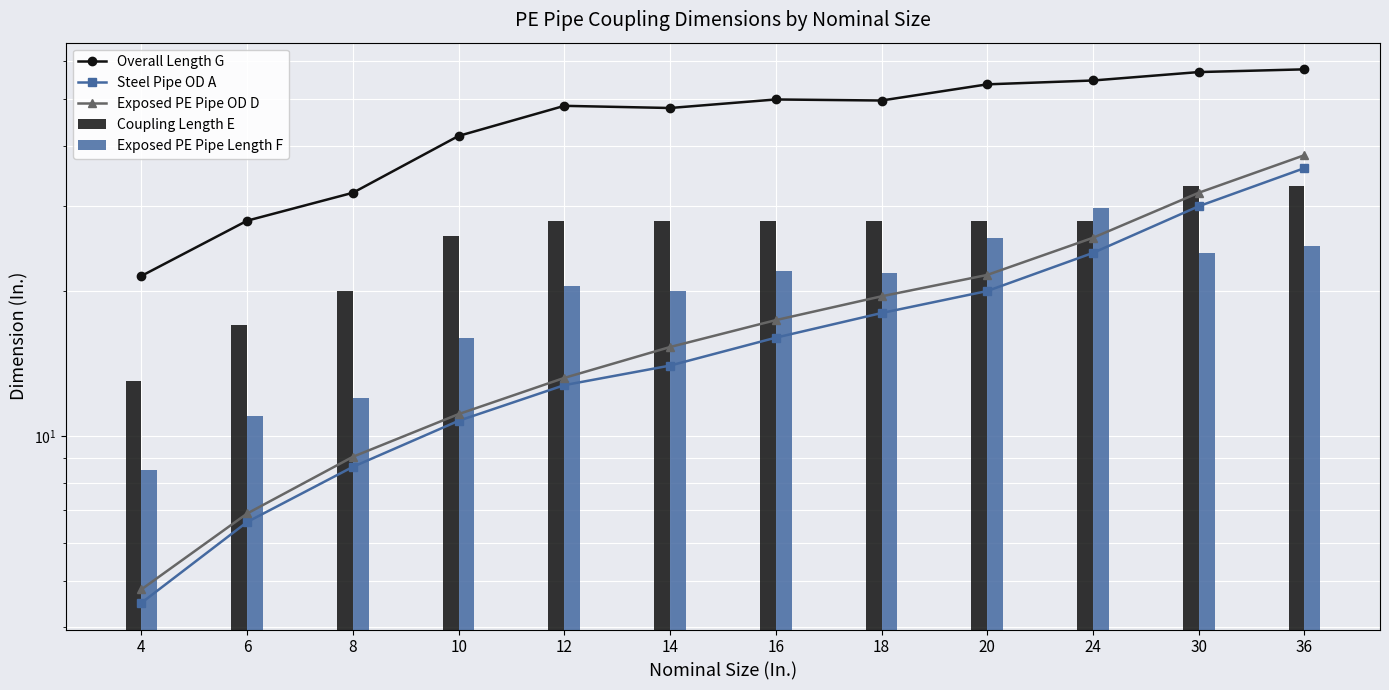

What is the value of the Exposed PE Pipe Length F bar at the 4th from the left?

16.0